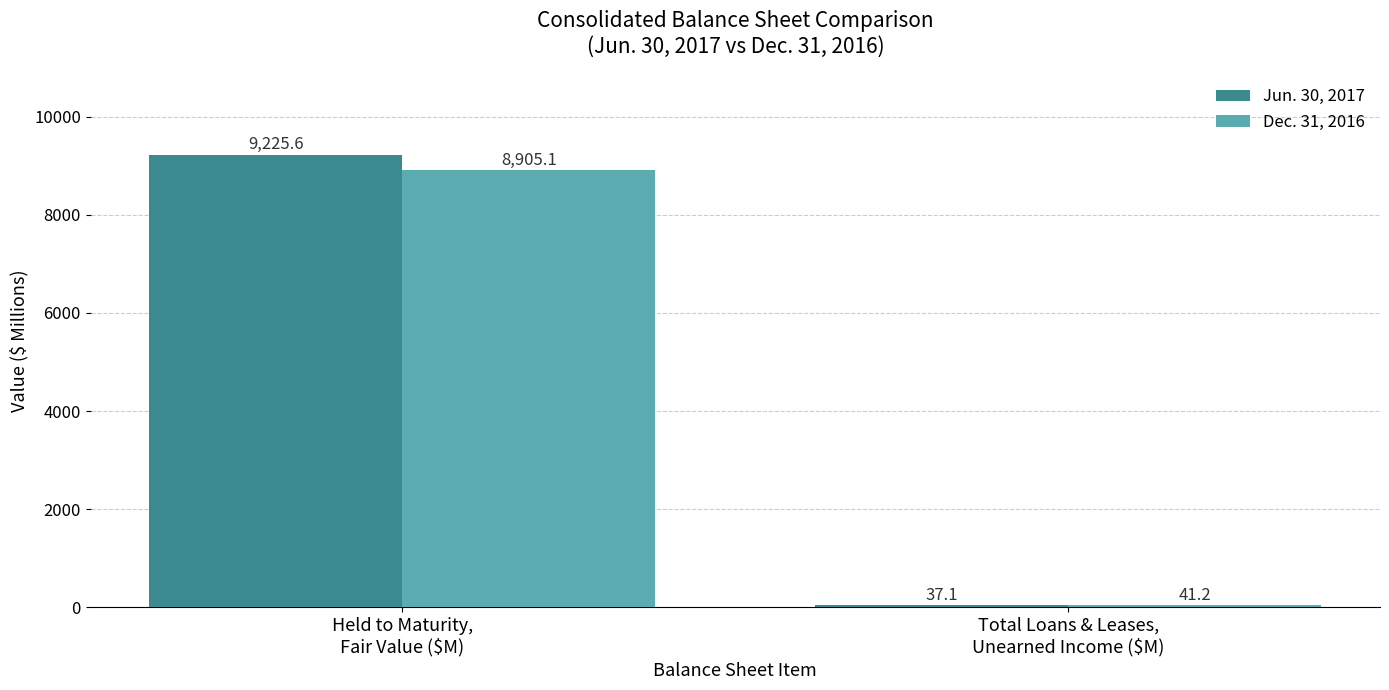

Read the Dec. 31, 2016 value at Total Loans & Leases,
Unearned Income ($M).

41.2